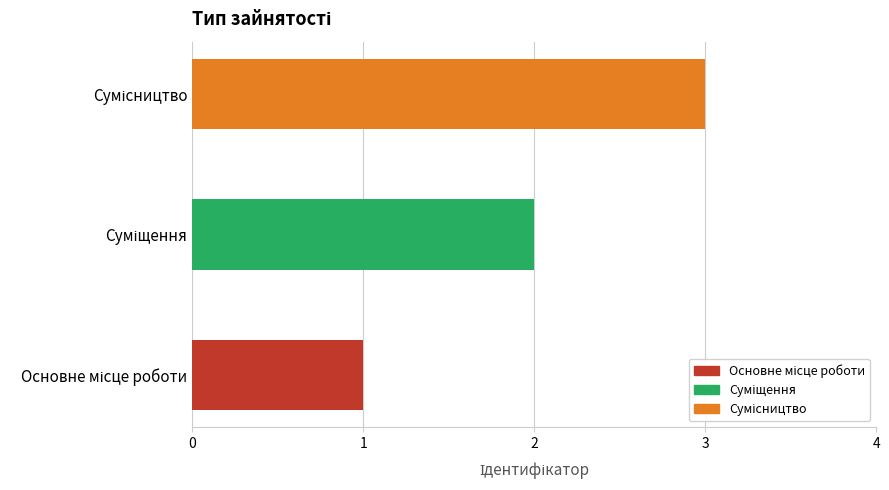

What is the difference between the maximum and minimum values?

2